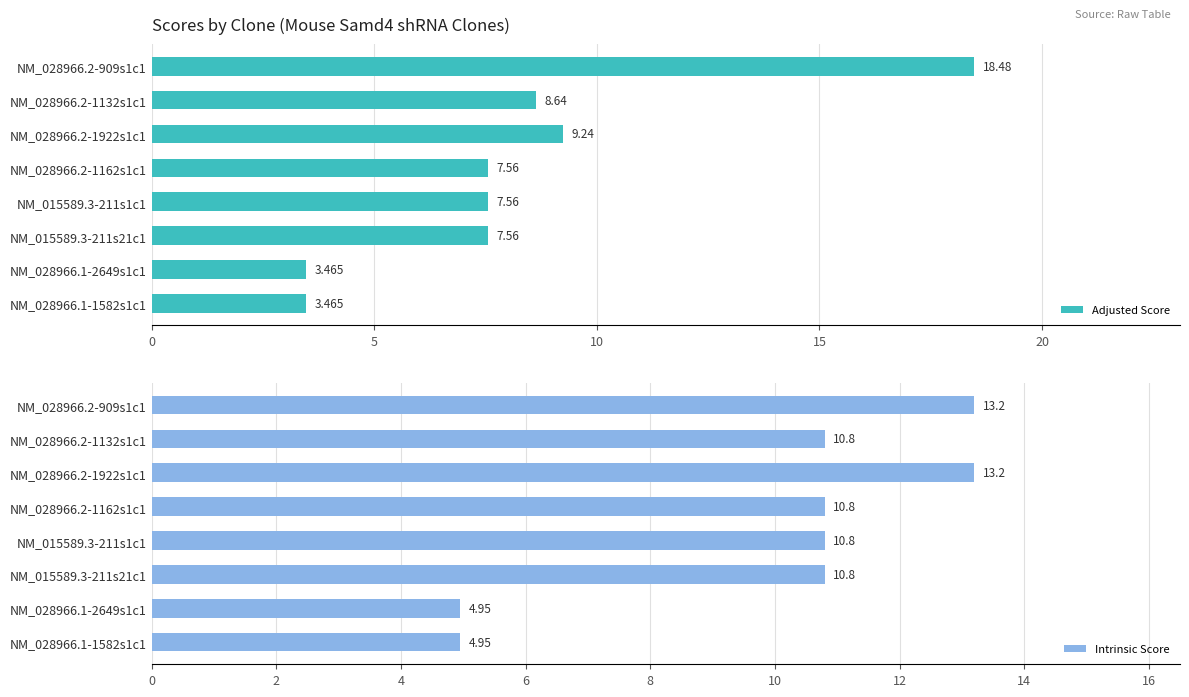

What is the average value of the Intrinsic Score series?

9.9